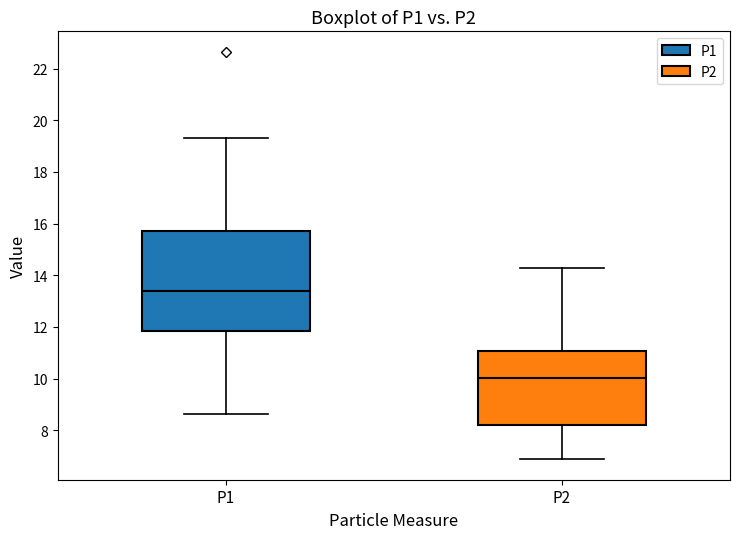

Comparing the boxes themselves (not the whiskers), which one is the tallest?

P1